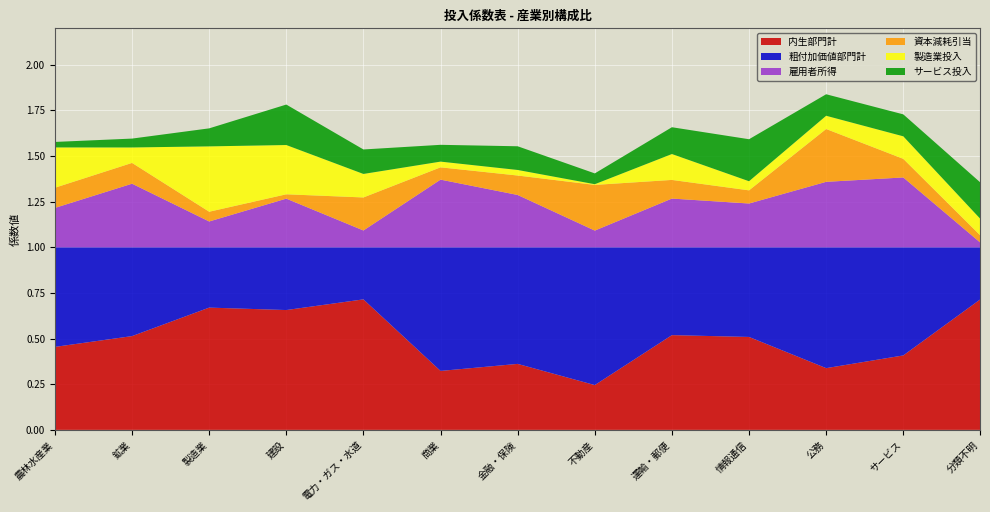

Reading left to right, what are all the values shown in this chart?

内生部門計: 0.5	0.5	0.7	0.7	0.7	0.3	0.4	0.2	0.5	0.5	0.3	0.4	0.7
粗付加価値部門計: 0.5	0.5	0.3	0.3	0.3	0.7	0.6	0.8	0.5	0.5	0.7	0.6	0.3
雇用者所得: 0.2	0.3	0.1	0.3	0.1	0.4	0.3	0.1	0.3	0.2	0.4	0.4	0.0
資本減耗引当: 0.1	0.1	0.1	0.0	0.2	0.1	0.1	0.3	0.1	0.1	0.3	0.1	0.0
製造業投入: 0.2	0.1	0.4	0.3	0.1	0.0	0.0	0.0	0.1	0.0	0.1	0.1	0.1
サービス投入: 0.0	0.0	0.1	0.2	0.1	0.1	0.1	0.1	0.1	0.2	0.1	0.1	0.2